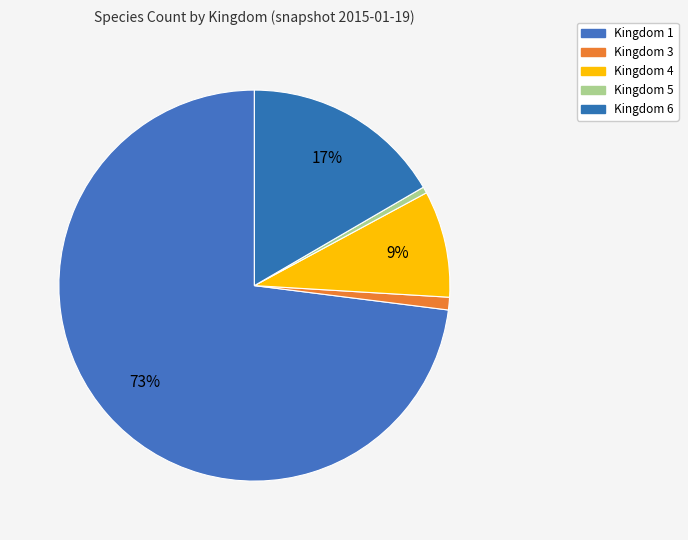

How many slices are in this pie chart?

5